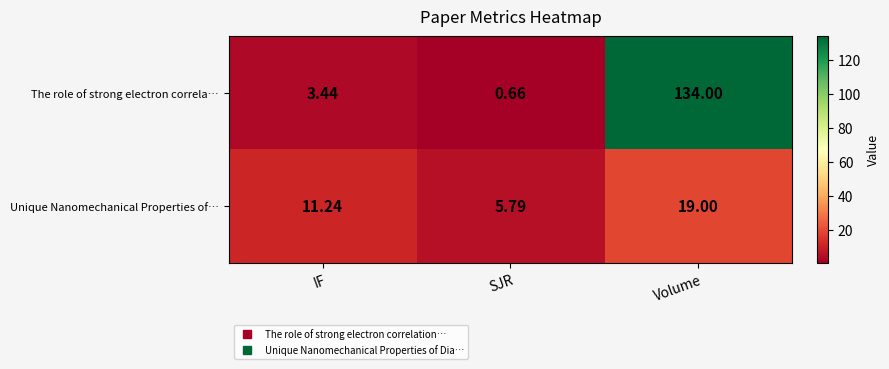

At Volume, list the series in order from largest to smallest.

The role of strong electron correla…, Unique Nanomechanical Properties of…